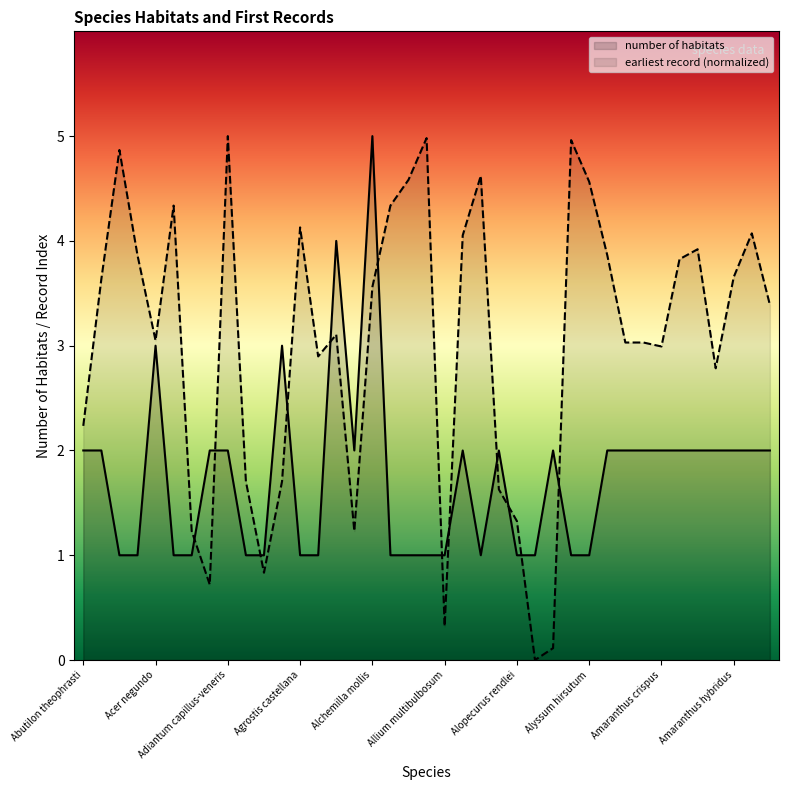

Which series has the largest range (max minus min)?

earliest record